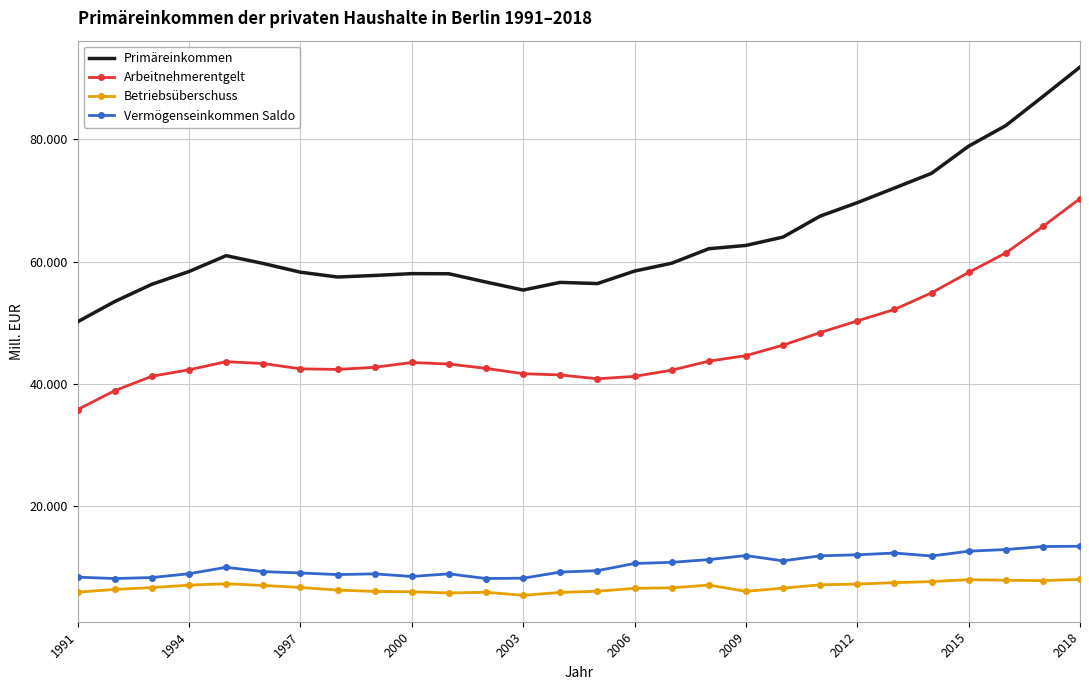

What are all the series names shown in the legend?

Primäreinkommen, Arbeitnehmerentgelt, Betriebsüberschuss, Vermögenseinkommen Saldo